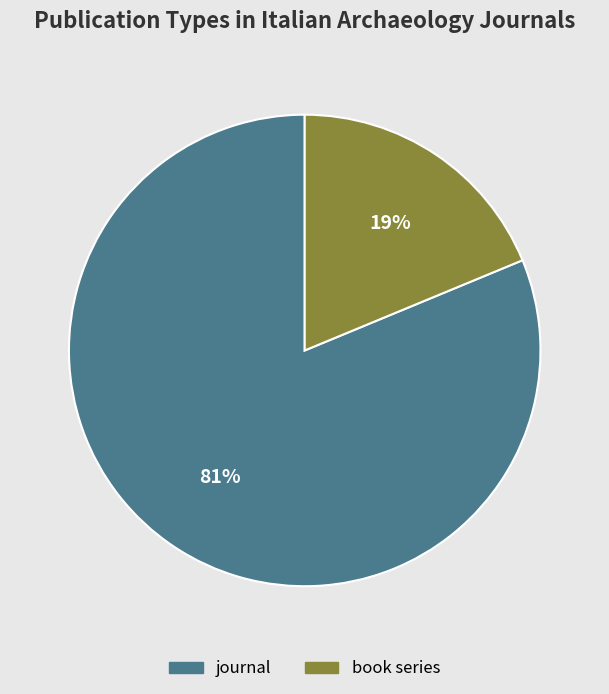

Which category has the biggest portion of the pie?

journal